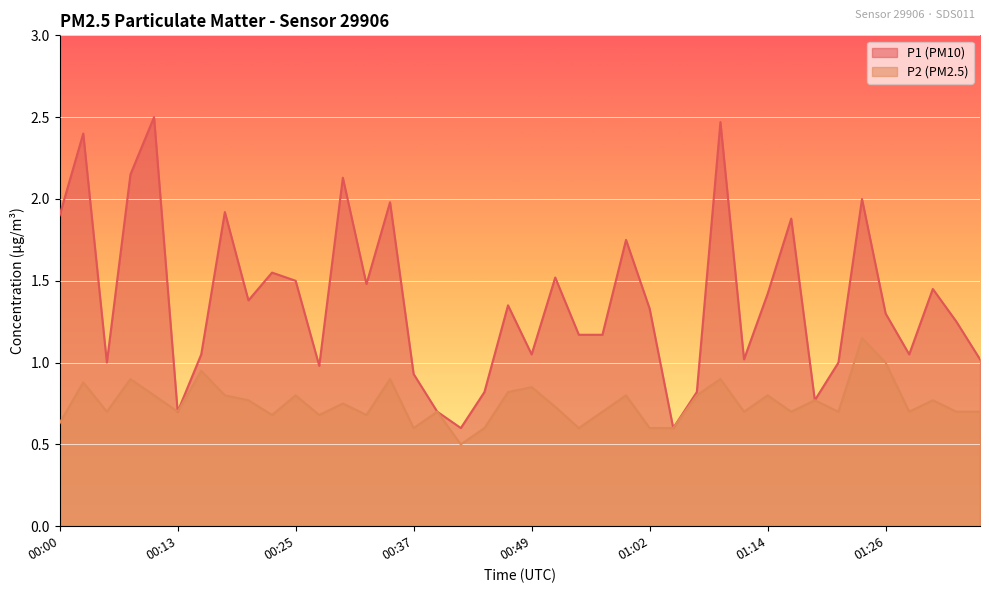

What is the sum of all P1 values?

55.1